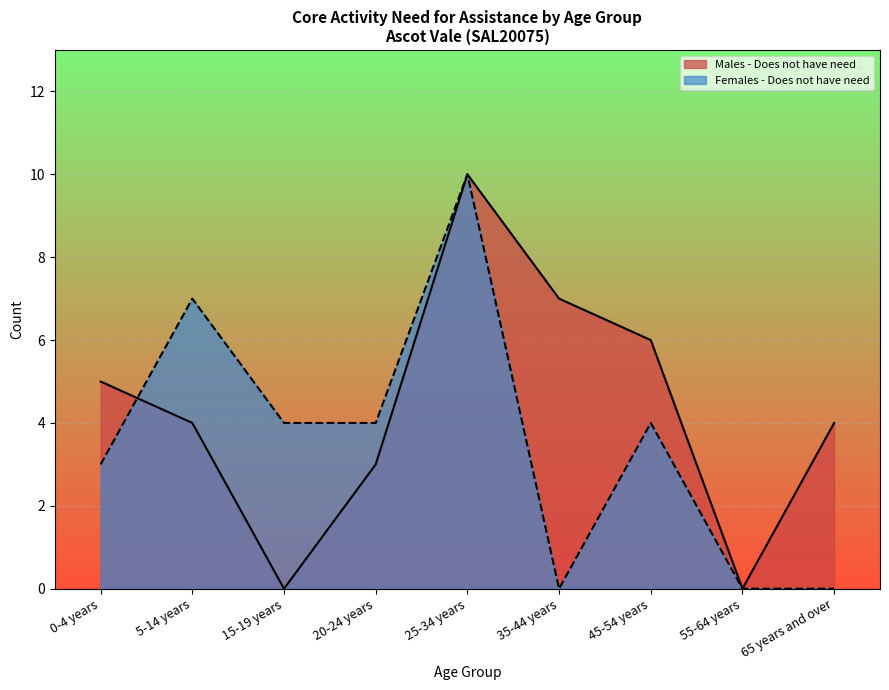

Is the value of Females - Does not have need at 65 years and over greater than the value of Males - Does not have need at 20-24 years?

No